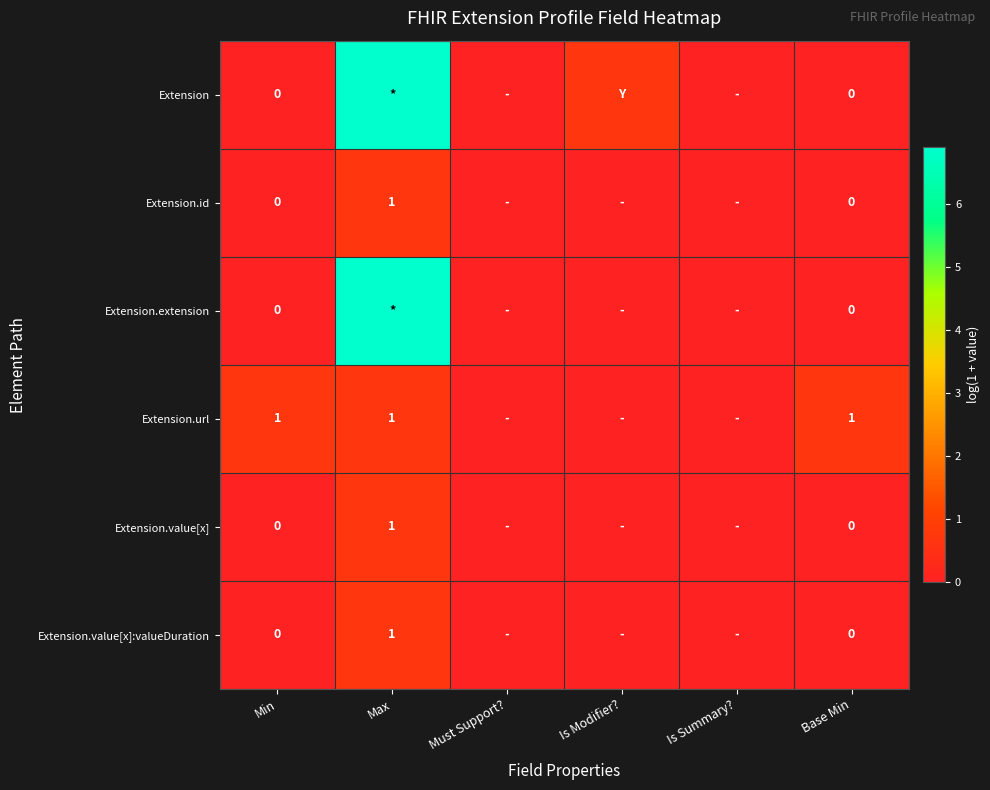

The value of Extension.extension at Min is -4.2. True or false?

False